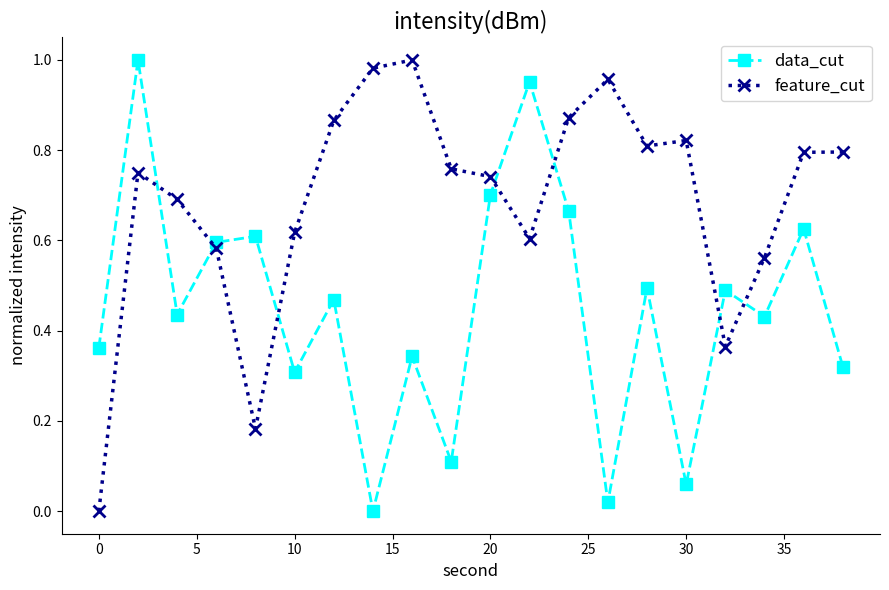

After their last crossing, which series has the higher values: feature_cut or data_cut?

feature_cut